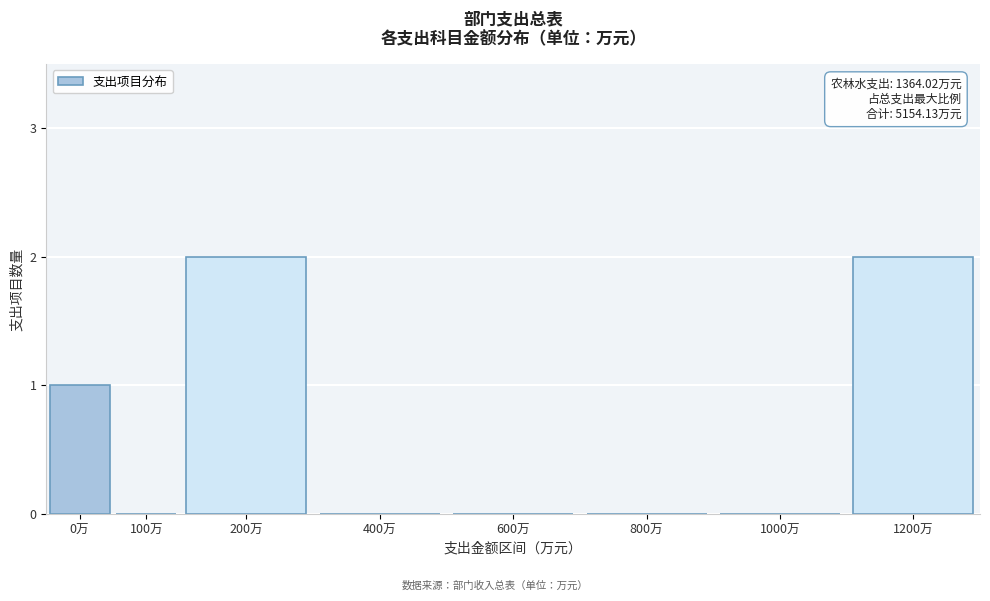

Reading left to right, what are all the values shown in this chart?

0万=1	100万=0	200万=2	400万=0	600万=0	800万=0	1000万=0	1200万=2